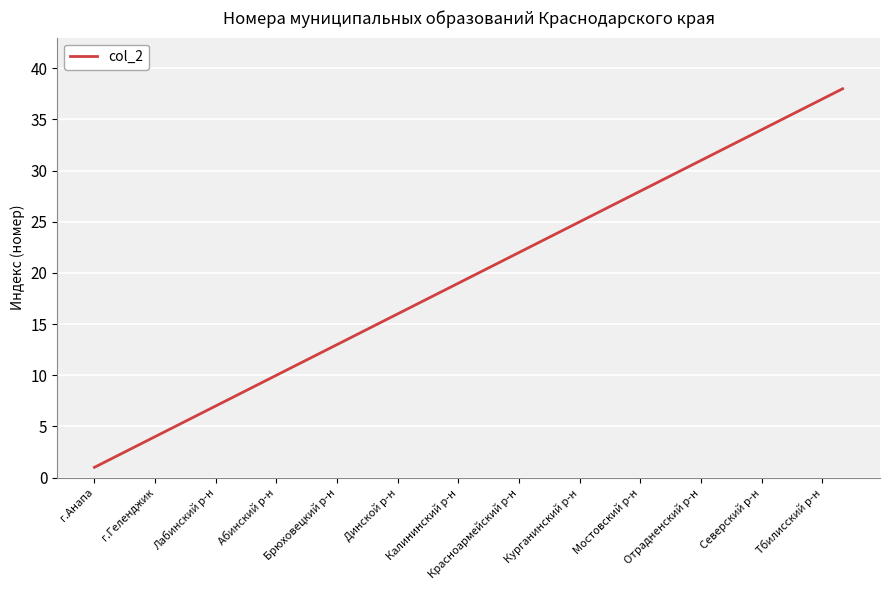

What is the difference between the maximum and minimum values?

37